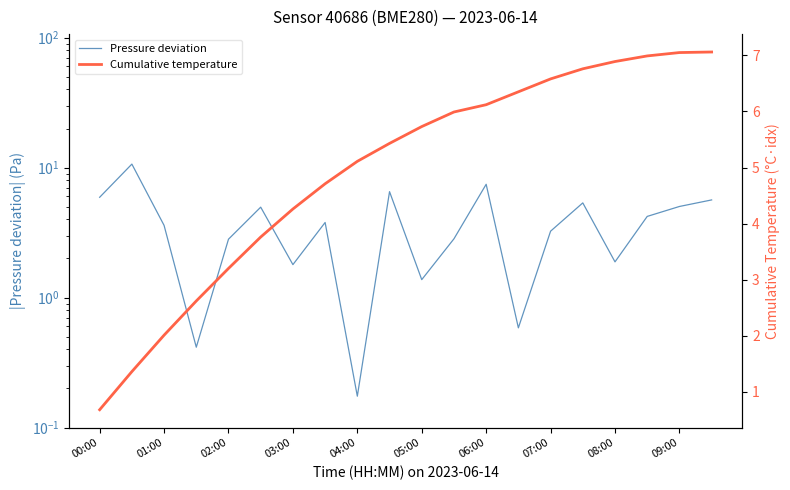

Reading right to left, what are all the values shown in this chart?

Pressure deviation: 5.6	5.0	4.2	1.9	5.4	3.2	0.6	7.4	2.8	1.4	6.5	0.2	3.8	1.8	5.0	2.8	0.4	3.6	10.6	5.9
Cumulative temperature: 7.1	7.0	7.0	6.9	6.8	6.6	6.3	6.1	6.0	5.7	5.4	5.1	4.7	4.3	3.8	3.2	2.6	2.0	1.4	0.7